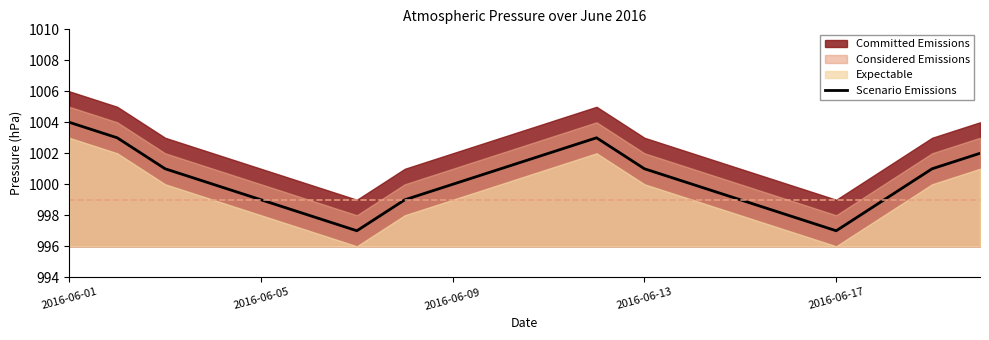

What is the minimum value for Scenario Emissions?

997